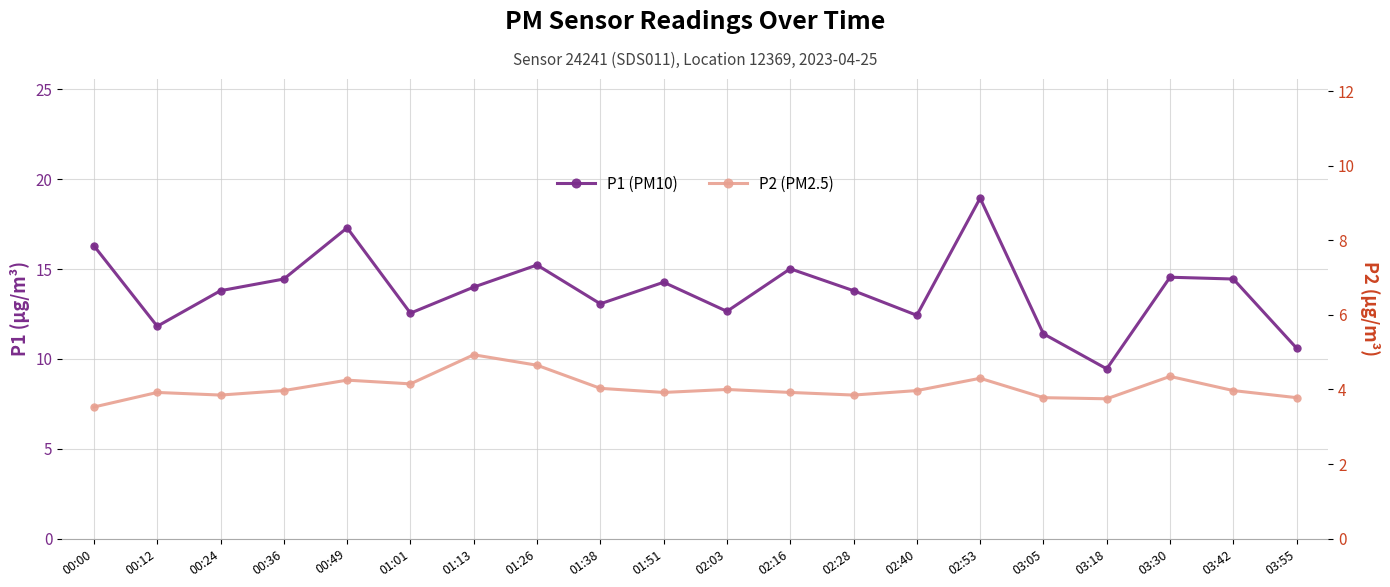

In P1 (PM10), how many points are higher than both neighbors (excluding endpoints)?

6